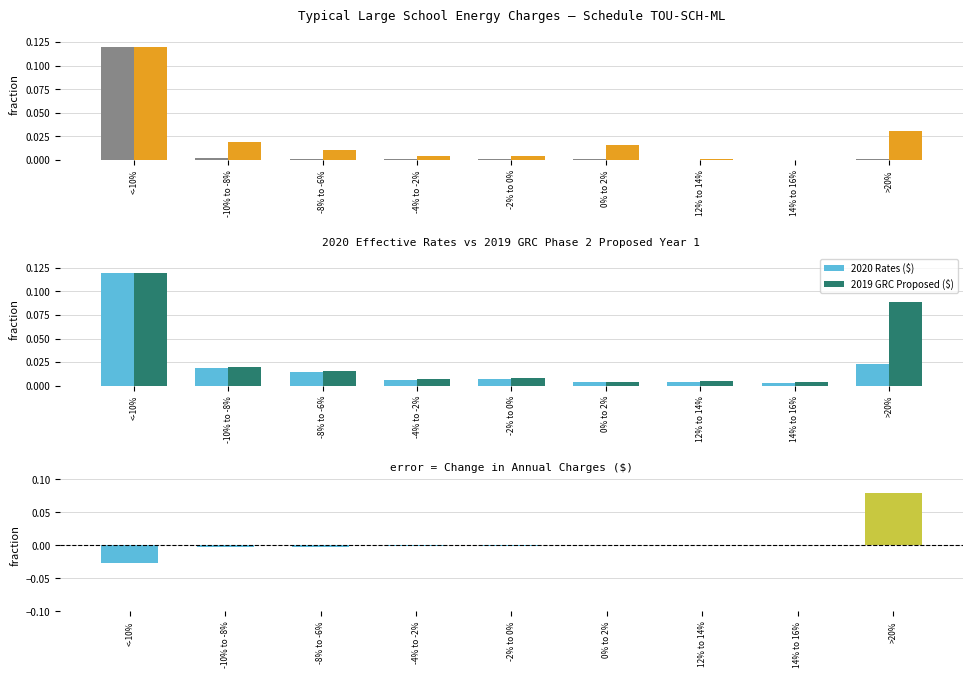

True or false: Change ($) has a value of -0.0 at -2% to 0%.

True